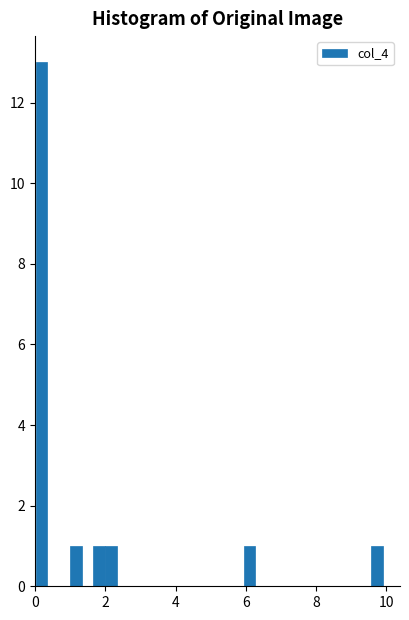

Read against the x-axis, roughly where is the centre of the tallest bar?

0.2